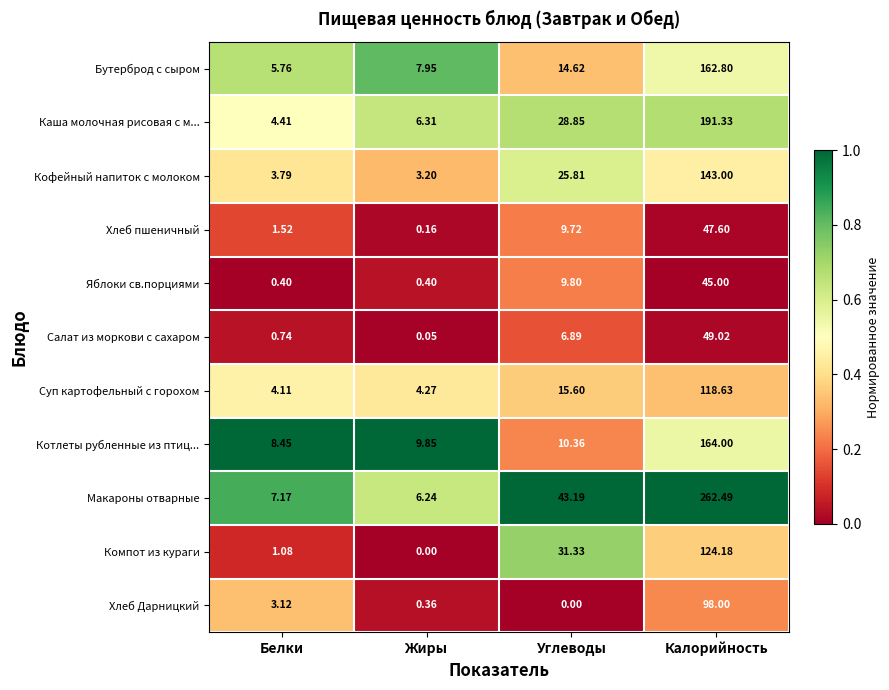

Is the value of Хлеб пшеничный at Углеводы greater than the value of Яблоки св.порциями at Белки?

Yes